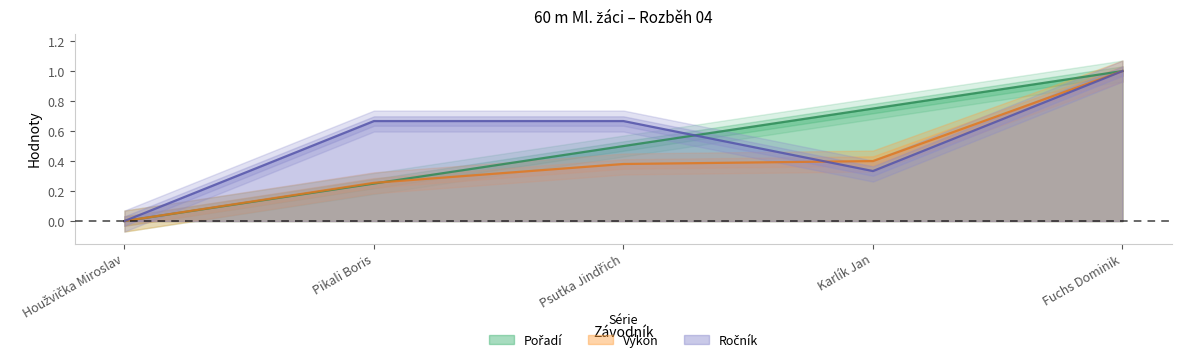

True or false: Pořadí has a value of 1.0 at Fuchs Dominik.

True